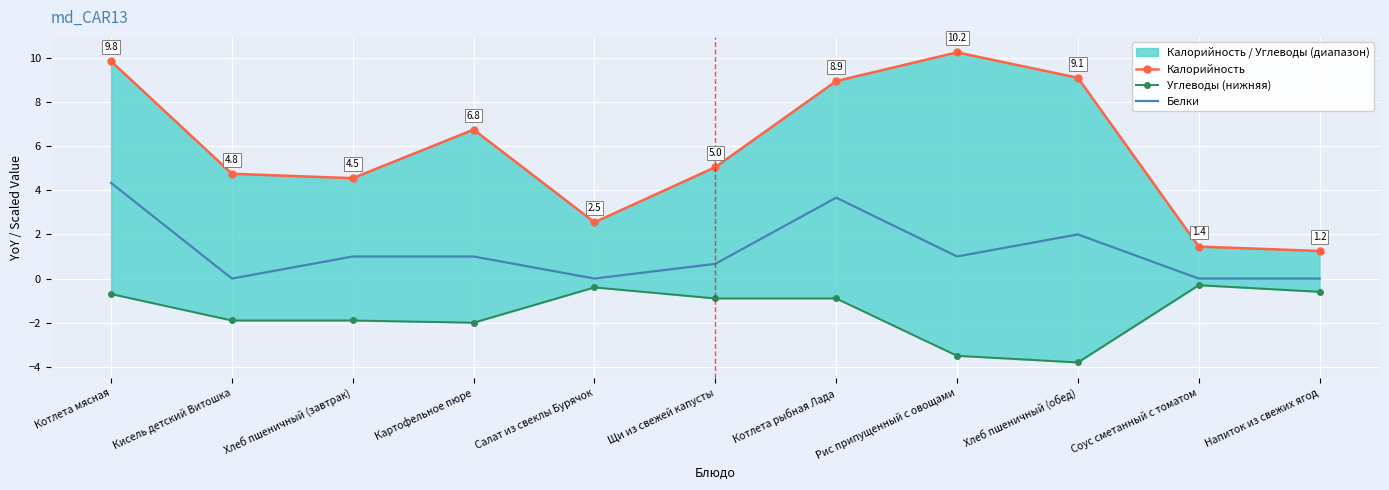

Which series has the largest range (max minus min)?

Калорийность